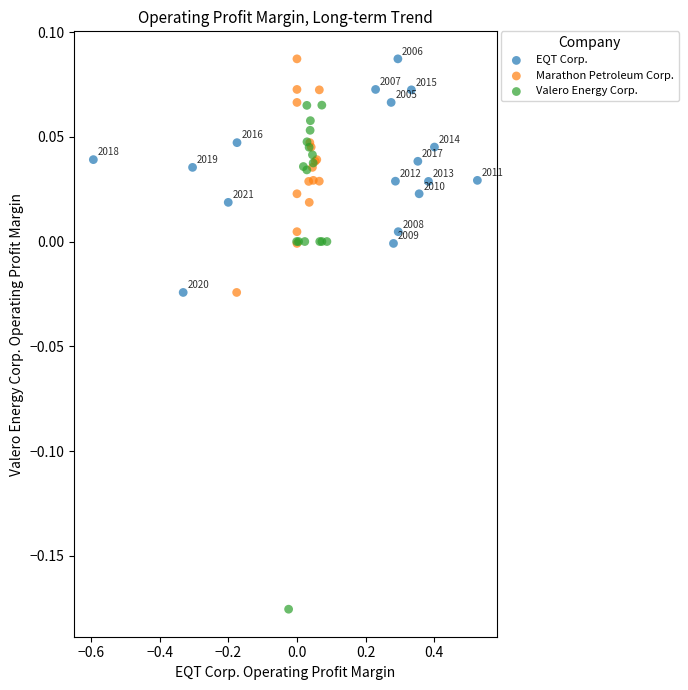

What are all the series names shown in the legend?

EQT Corp., Marathon Petroleum Corp., Valero Energy Corp.